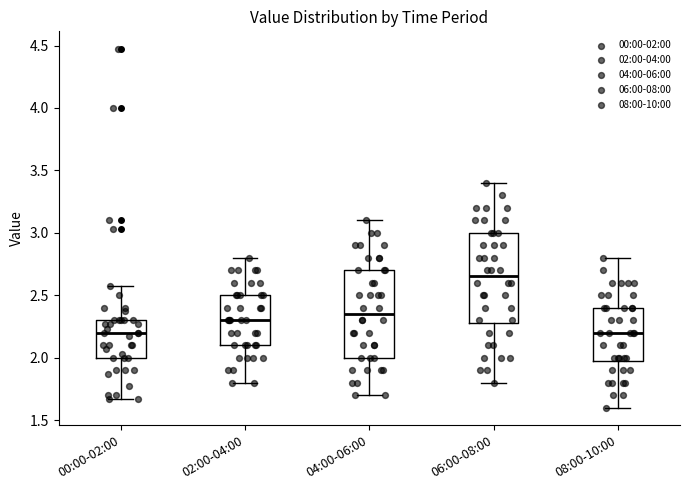

Which box's median line is the highest?

06:00-08:00